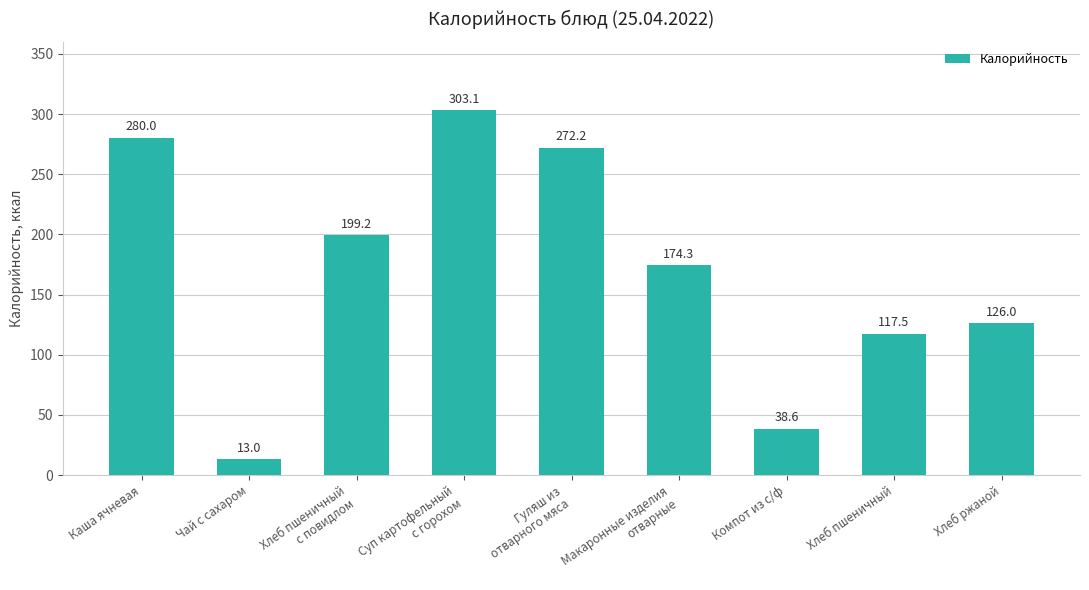

What is the sum of all values?

1524.0